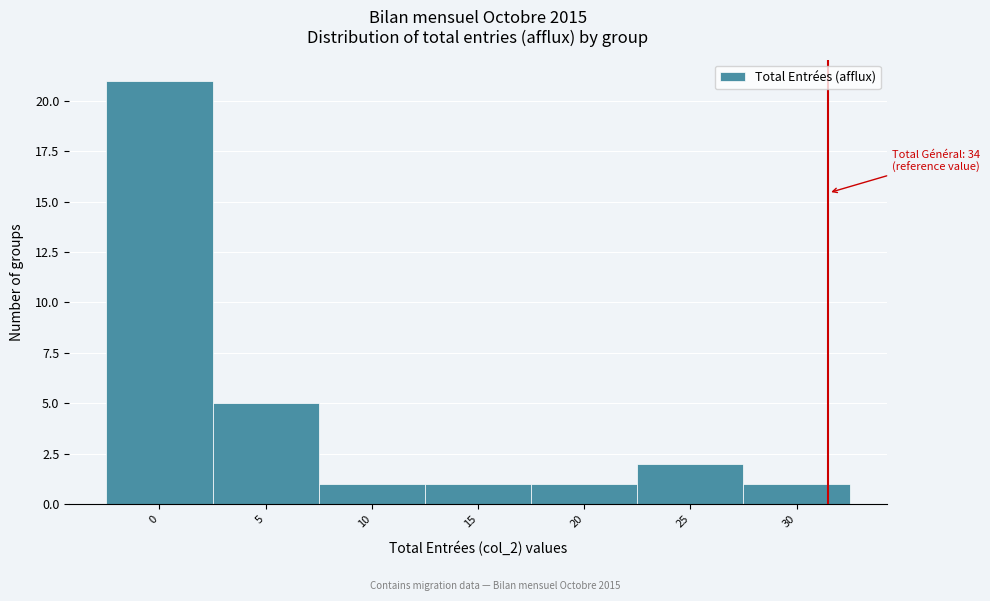

Reading right to left, what are all the values shown in this chart?

1	2	1	1	1	5	21